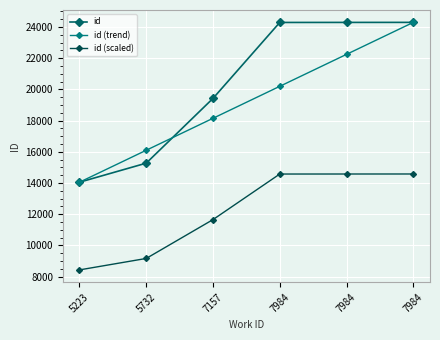

Which series changed the most between 7984 and 7984?

id (trend)